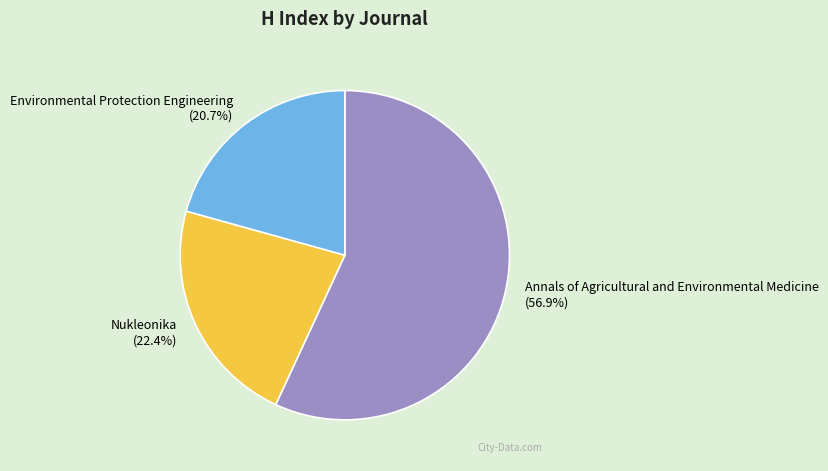

What percentage is the Annals of Agricultural and Environmental Medicine slice, to the nearest percent?

57%